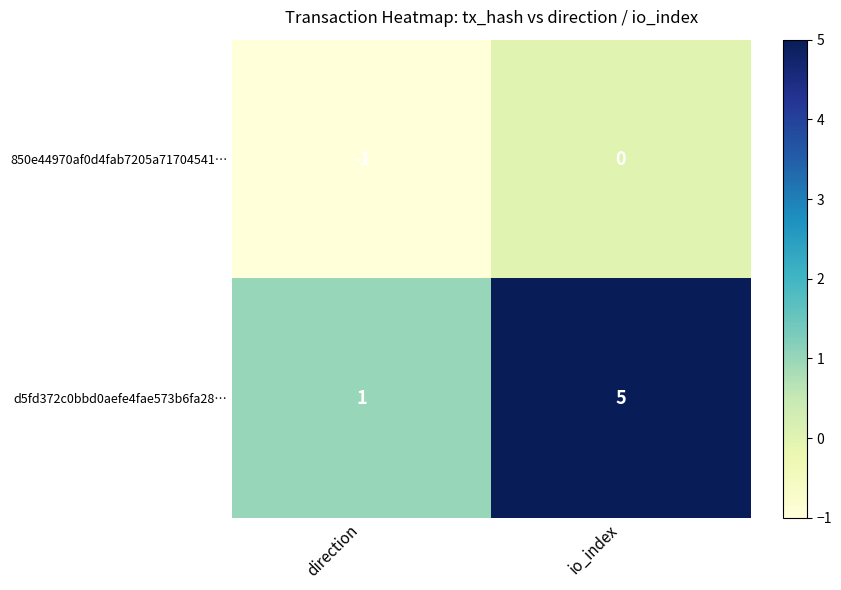

At which category does the chart reach its peak across all series?

io_index